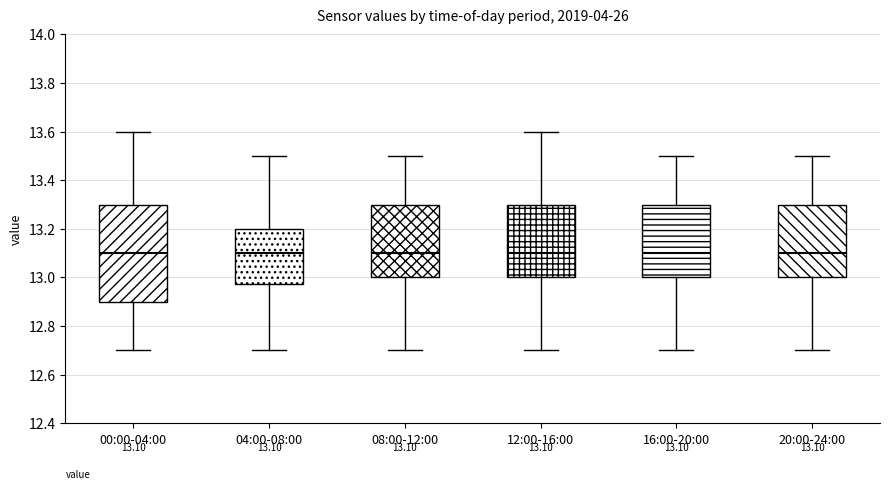

Which box is the tallest, from its lower edge to its upper edge?

00:00-04:00